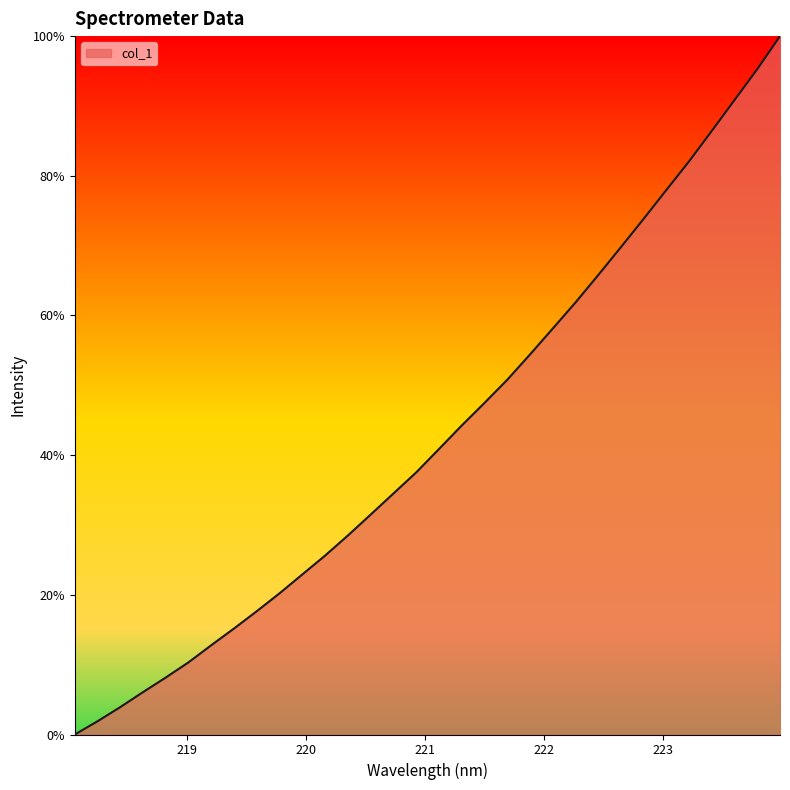

What is the greatest value displayed?

100.0